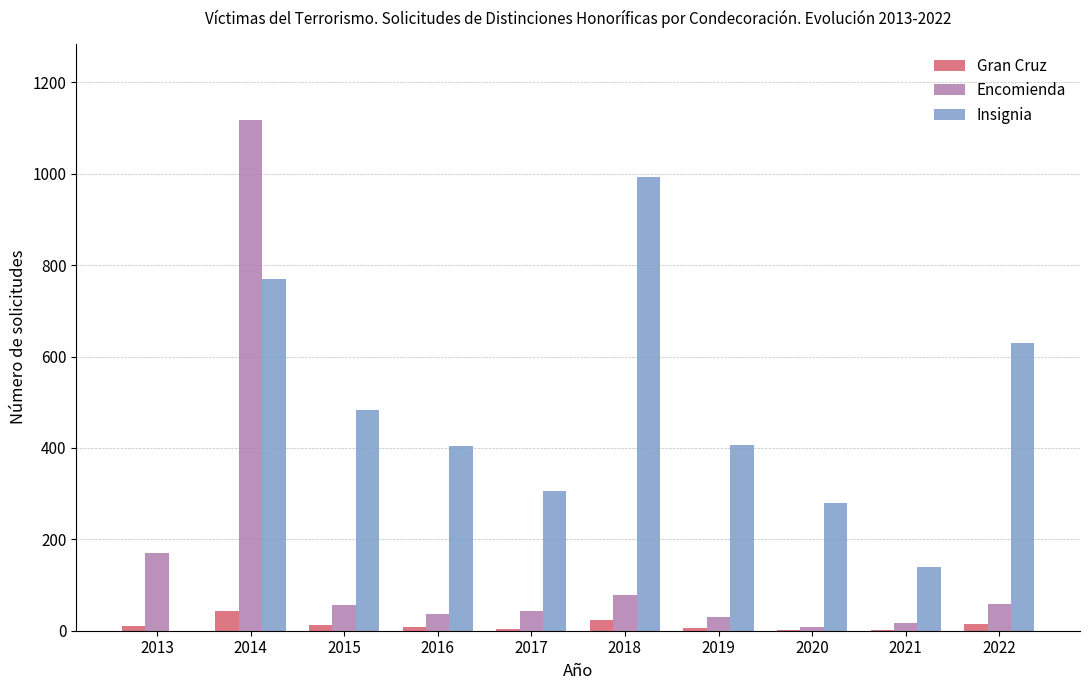

What is the greatest value displayed?

1117